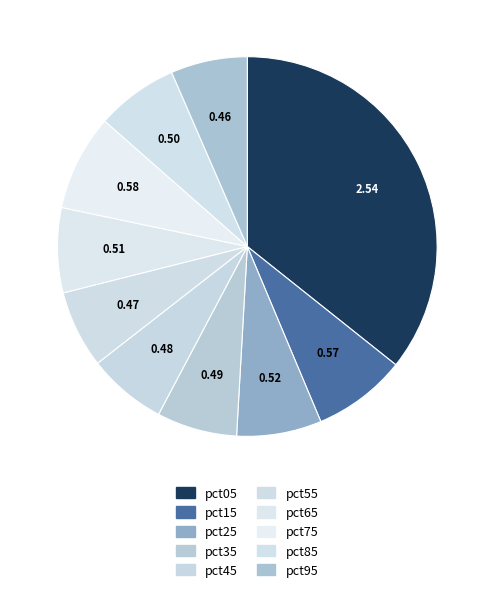

Count the number of slices in the pie.

10